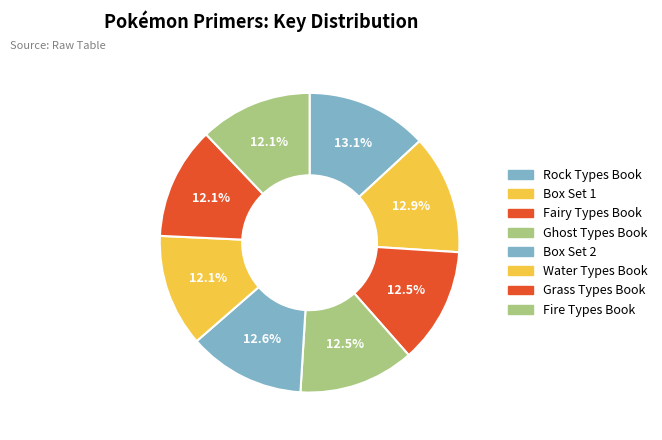

How many segments does this pie chart have?

8